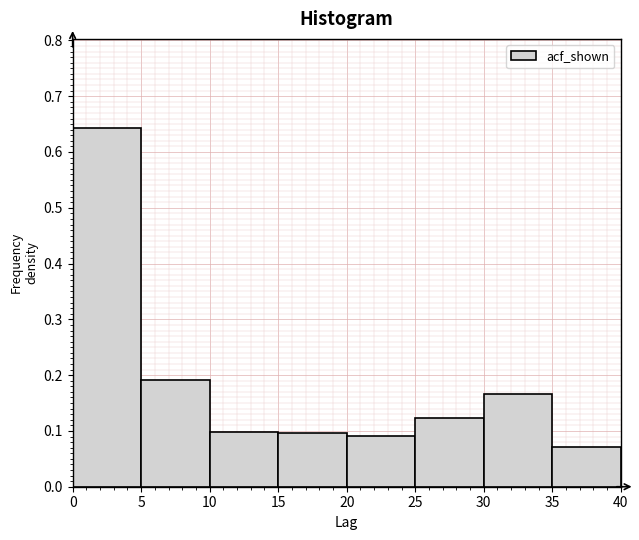

How tall is the bar that spans 35 to 40 on the x-axis? The values are not printed on the chart, so give them approximately, as read against the axis.

0.07